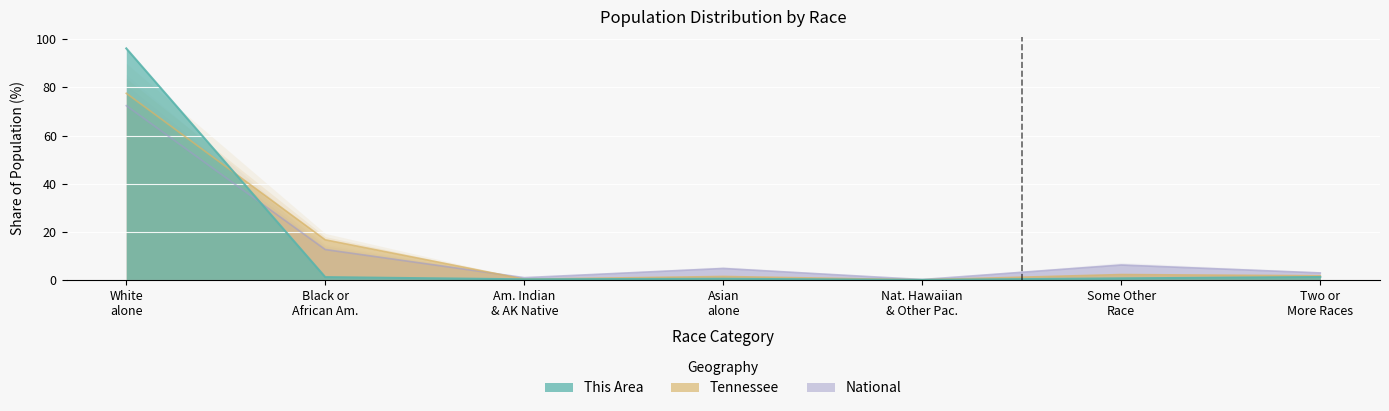

Which category has the lowest value across all series?

Nat. Hawaiian & Other Pac.